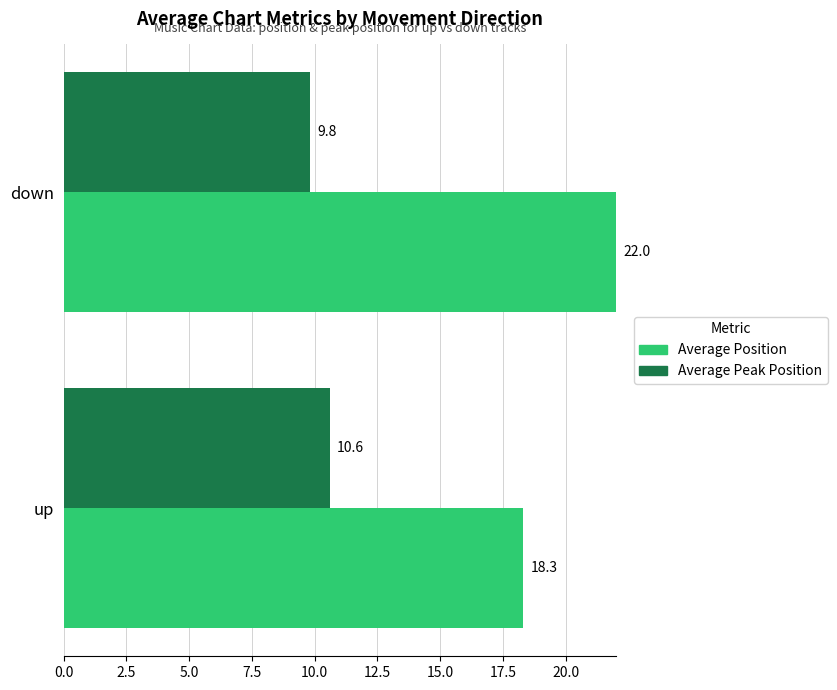

The value of Average Peak Position at down is 3.9. True or false?

False